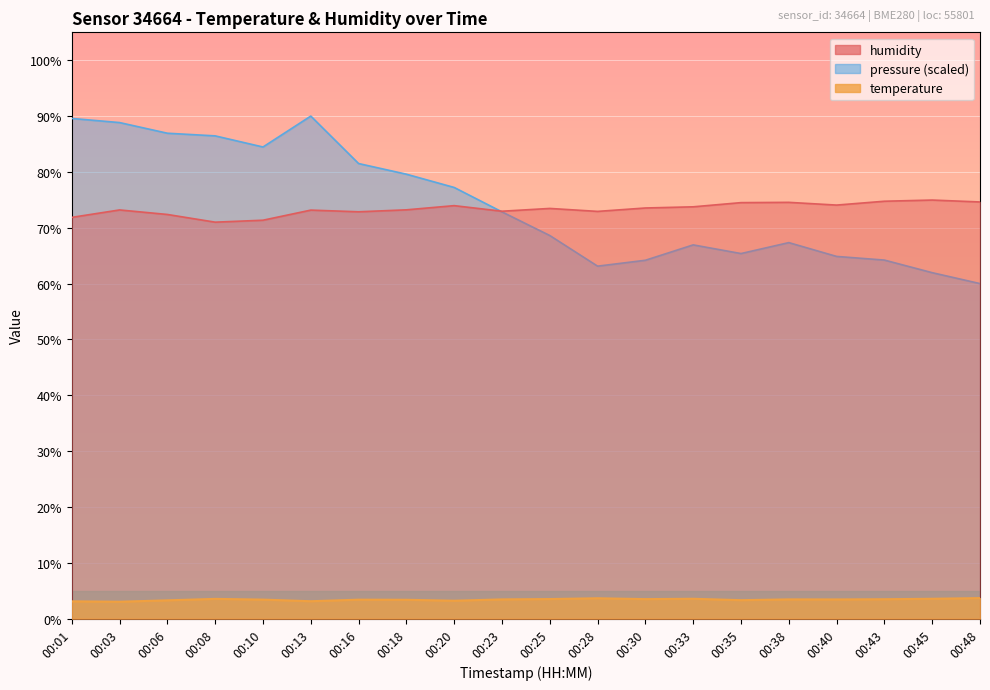

Reading left to right, transcribe all the data shown in this chart.

temperature: 3.1	3.0	3.3	3.5	3.4	3.1	3.4	3.4	3.2	3.4	3.5	3.6	3.5	3.5	3.3	3.4	3.4	3.5	3.5	3.7
humidity: 71.9	73.2	72.4	71.0	71.3	73.2	72.9	73.2	74.0	73.0	73.5	72.9	73.5	73.8	74.5	74.5	74.1	74.8	75.0	74.6
pressure: 89.6	88.8	86.9	86.5	84.5	90.0	81.5	79.6	77.2	72.8	68.6	63.1	64.2	66.9	65.4	67.3	64.9	64.2	62.0	60.0